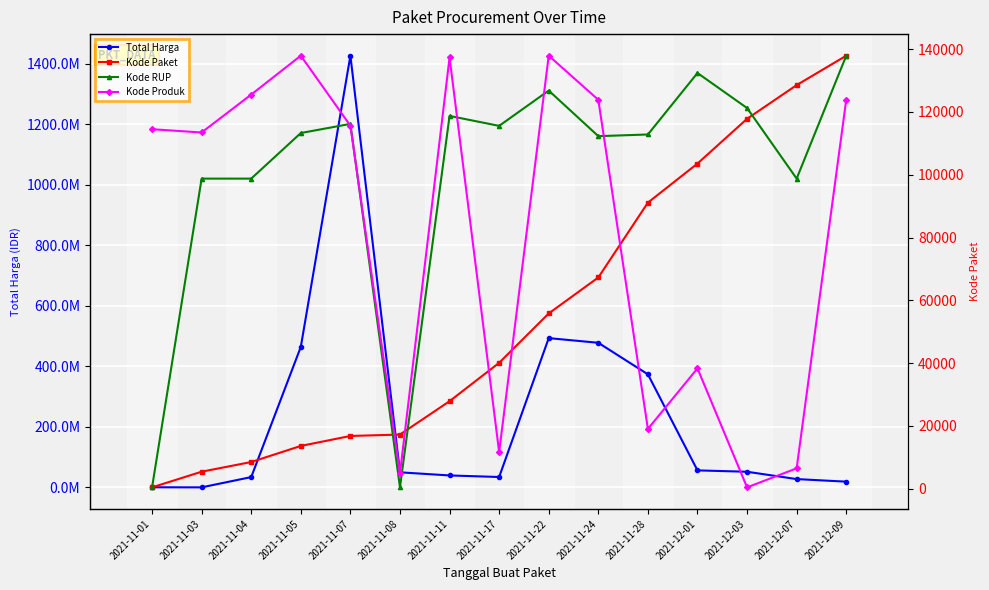

Is the value of Kode RUP at 2021-12-07 greater than the value of Kode Paket at 2021-11-28?

Yes